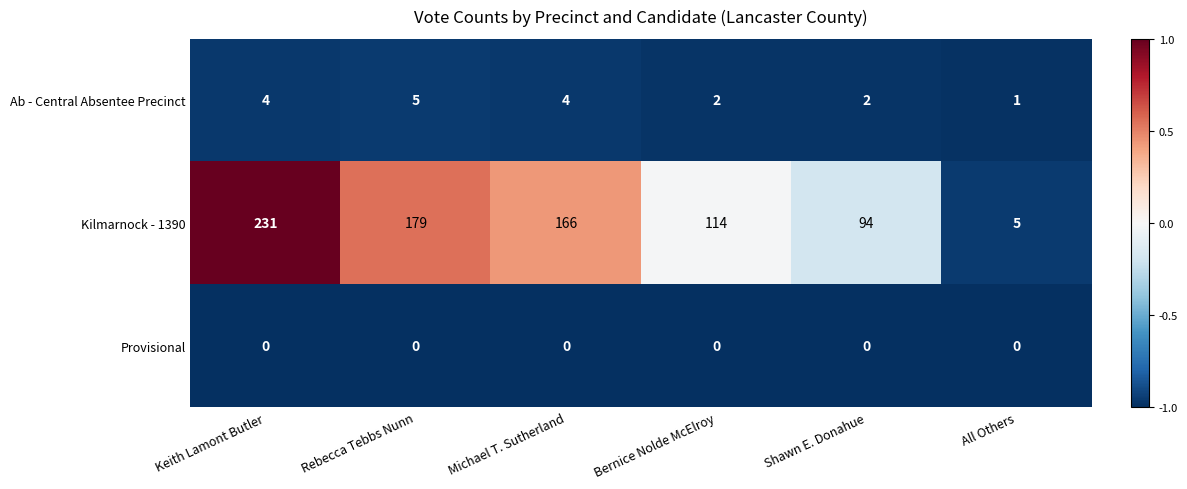

The Kilmarnock - 1390 series shows 245 at Michael T. Sutherland. True or false?

False